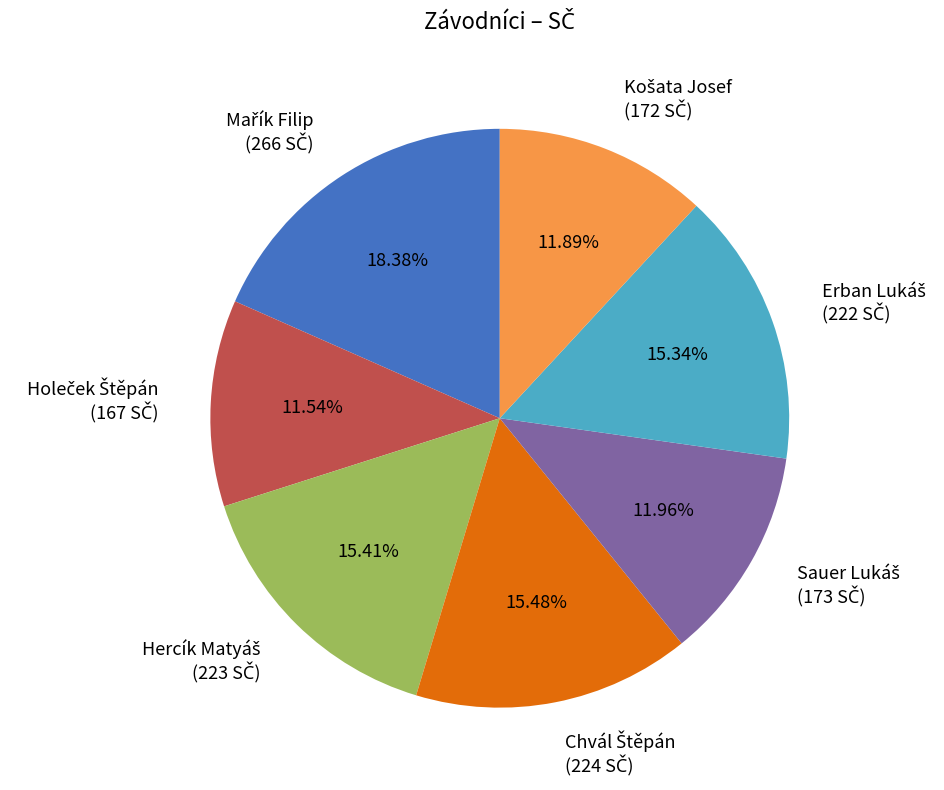

Count the number of slices in the pie.

7